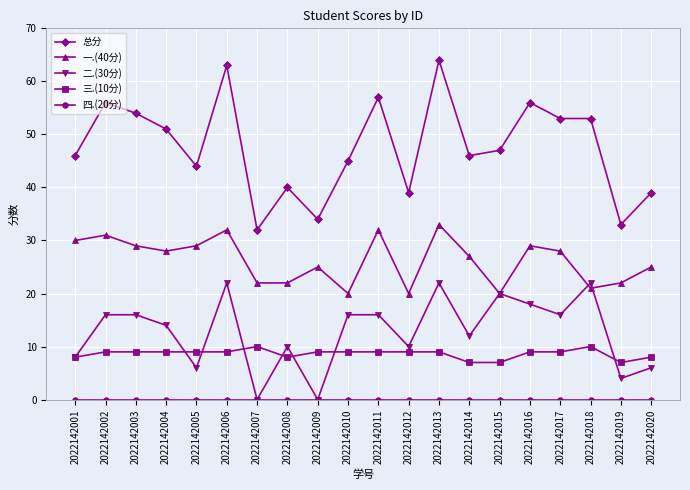

At how many categories does at least one series exceed 11?

20